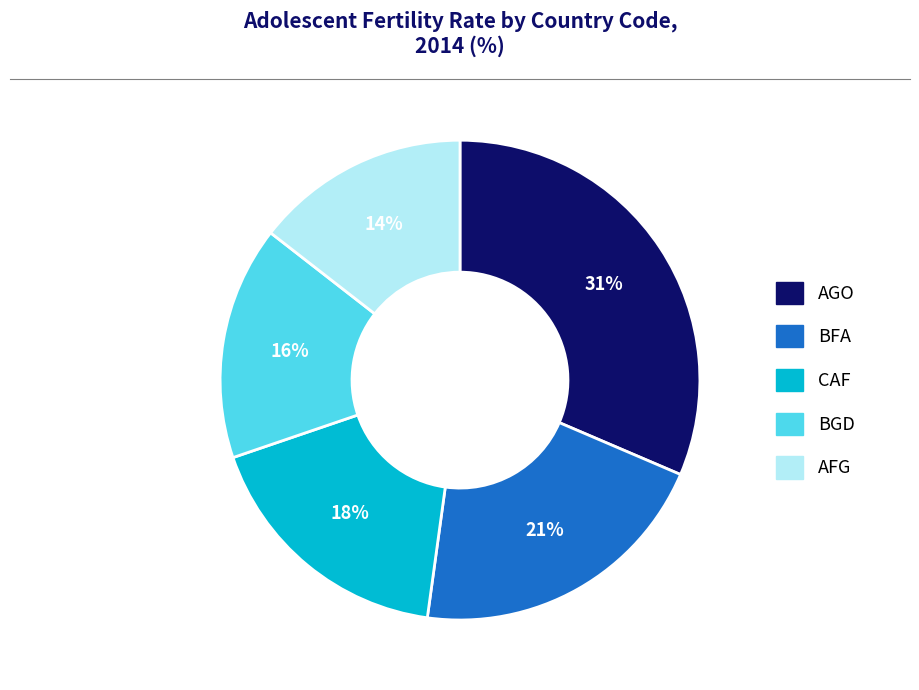

Does any single category account for the majority?

No